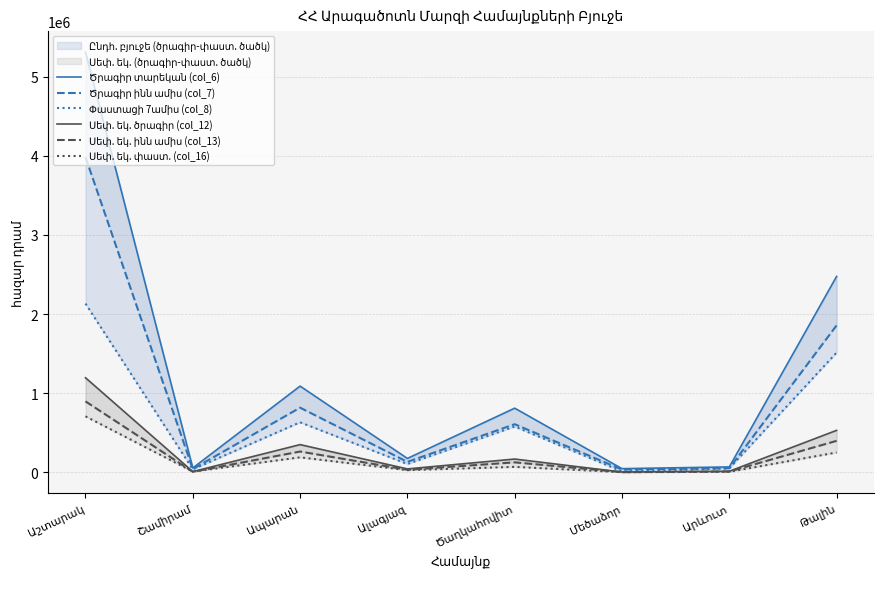

Is the value of Սեփ. եկ. ծրագիր (col_12) at Շամիրամ greater than the value of Փաստացի 7ամիս (col_8) at Աշտարակ?

No